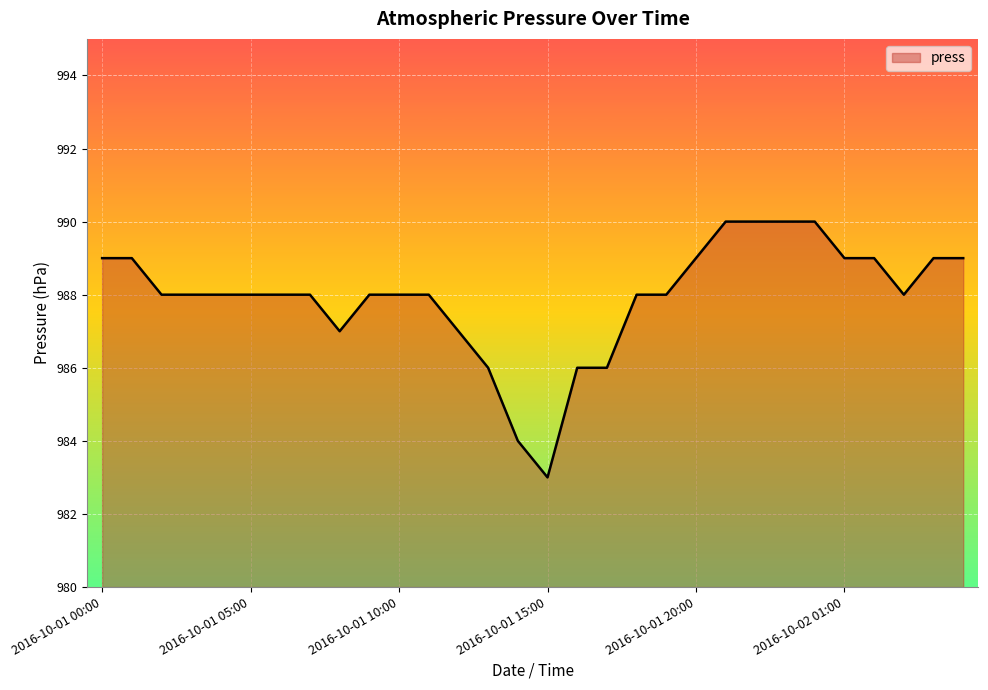

What is the maximum value shown in the chart?

990